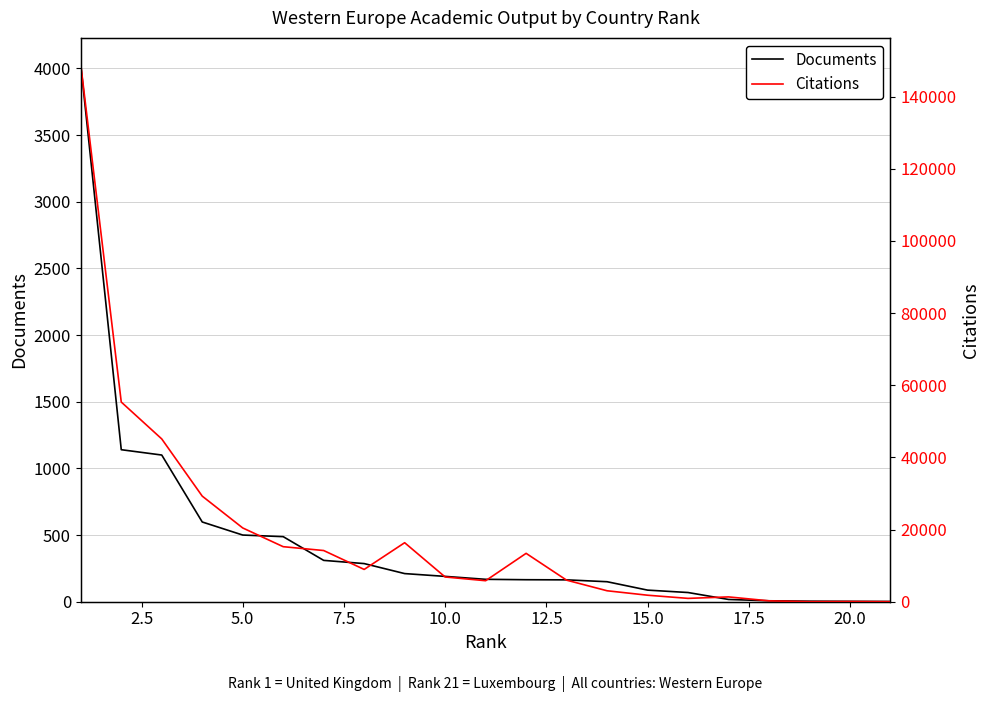

Is the value of Citations at 2.5 greater than the value of Documents at 16?

Yes